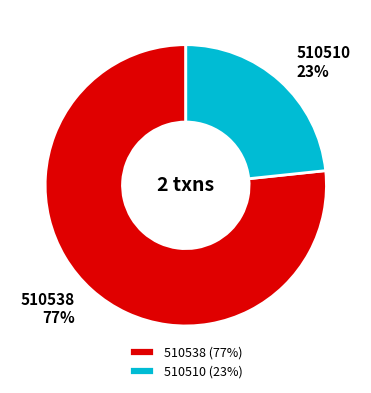

The 510510 slice represents 13% of the pie. True or false?

False